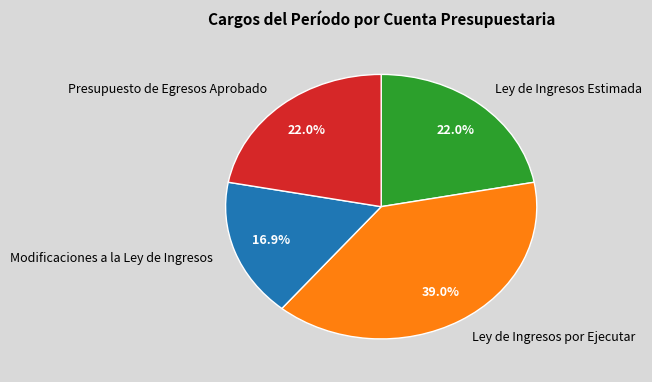

To the nearest percent, what portion does Modificaciones a la Ley de Ingresos represent?

17%